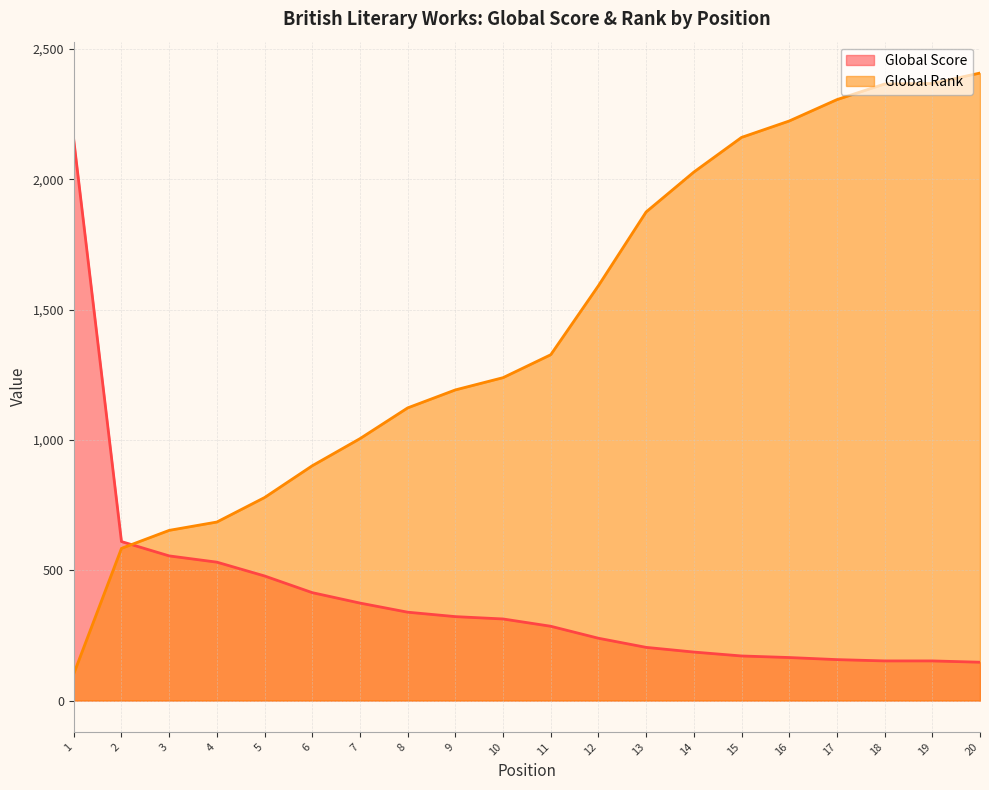

What is the value of the Global Rank point at the 16th from the left?

2224